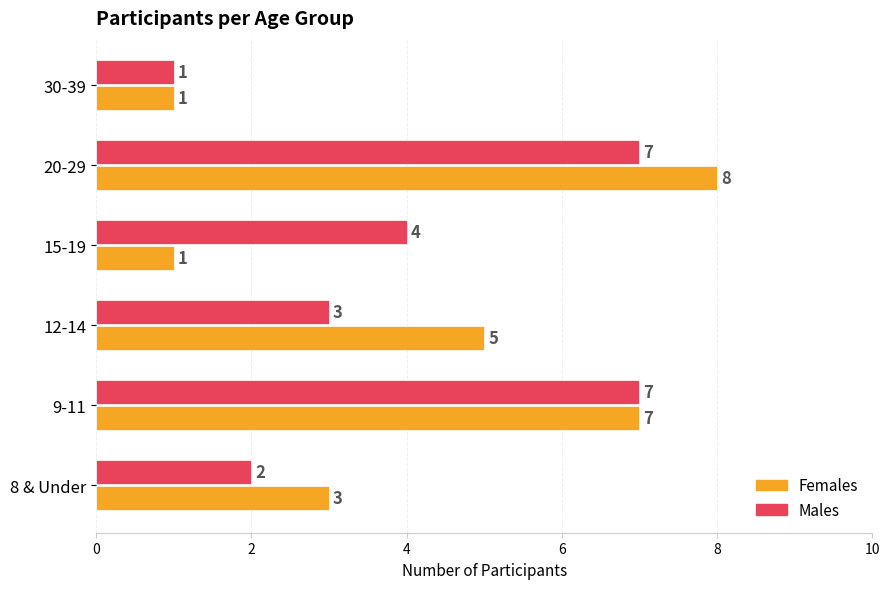

What is the total value across all series at 15-19?

5